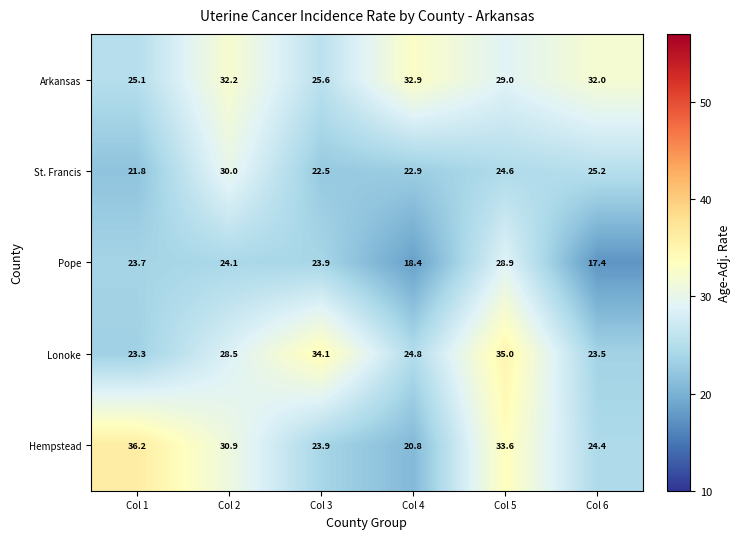

At how many categories does at least one series exceed 22?

6